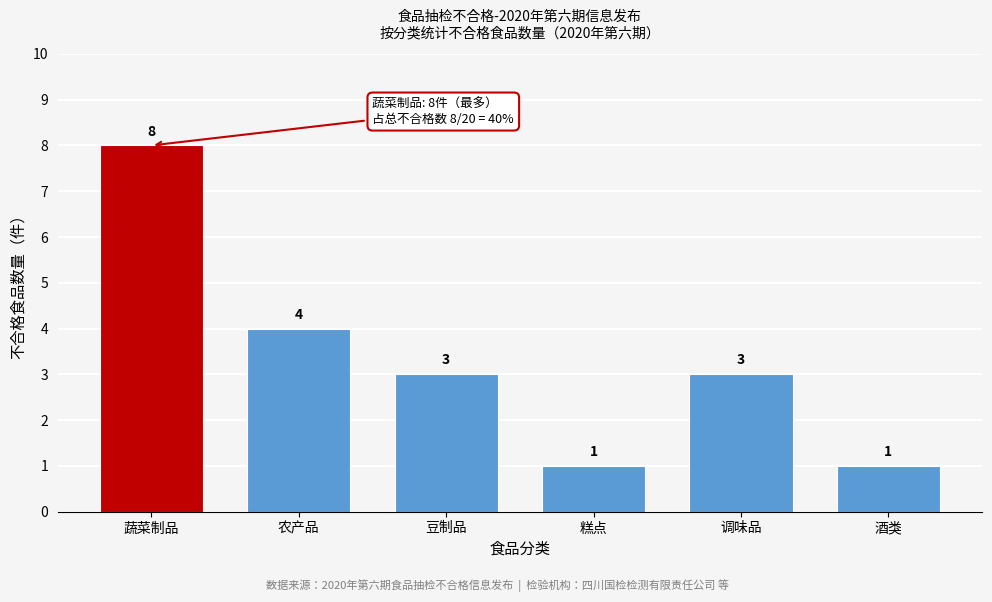

Reading left to right, list all the values displayed in this chart.

蔬菜制品=8	农产品=4	豆制品=3	糕点=1	调味品=3	酒类=1